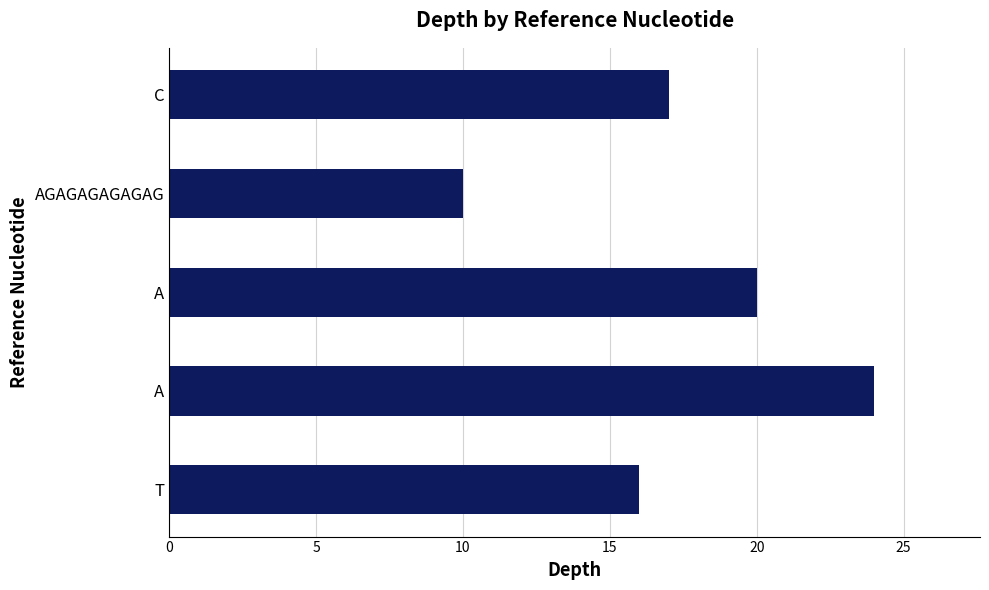

Are the bars horizontal?

Yes